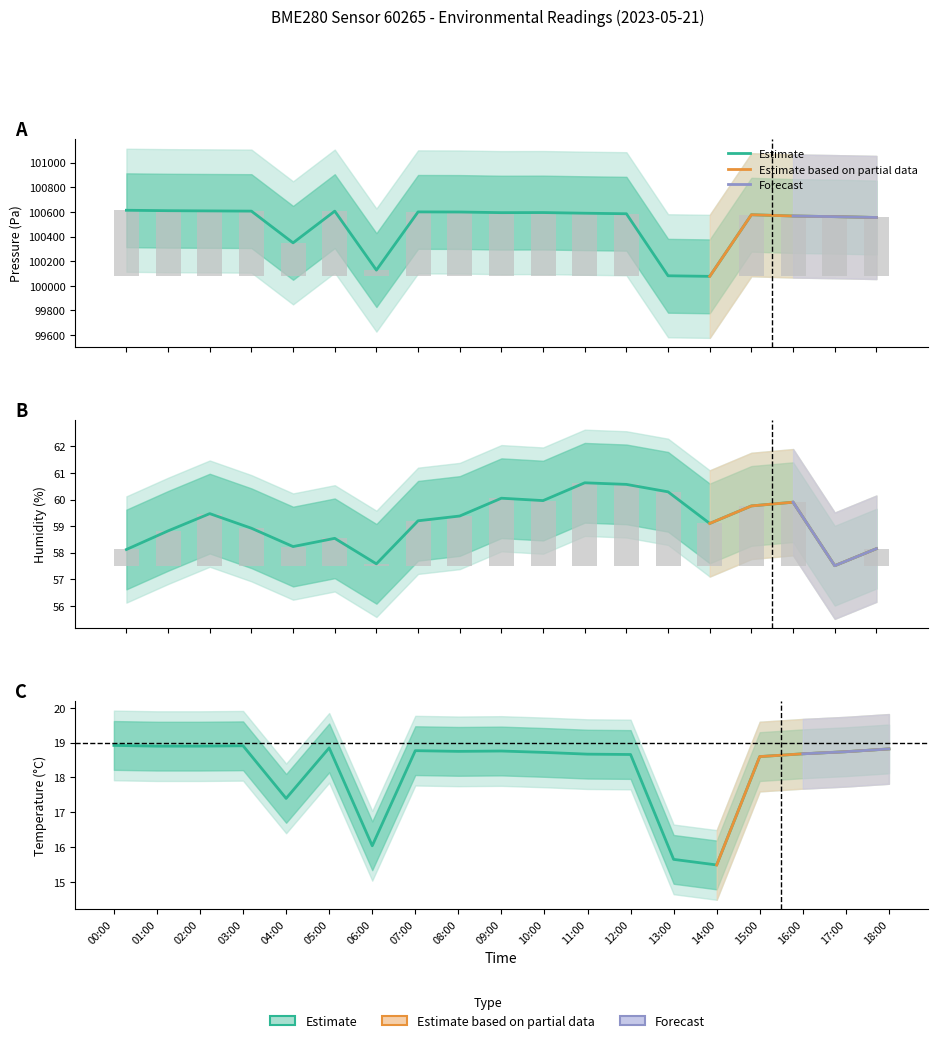

What is the difference between the temperature values at 10:00 and 03:00?

0.2